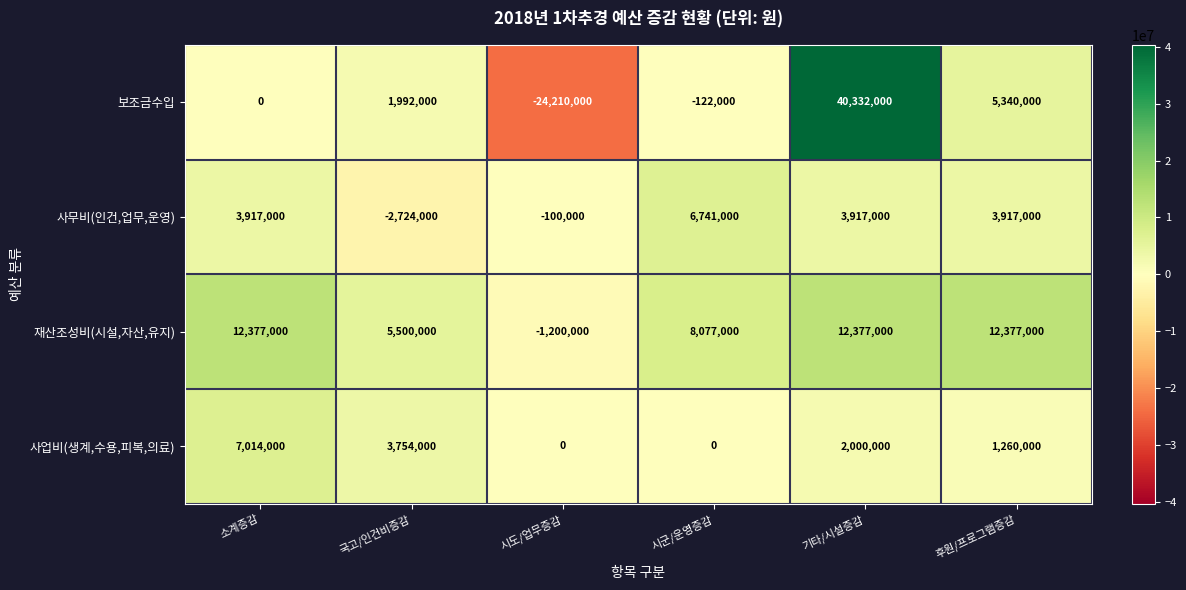

What is the minimum value shown in the chart?

-24210000